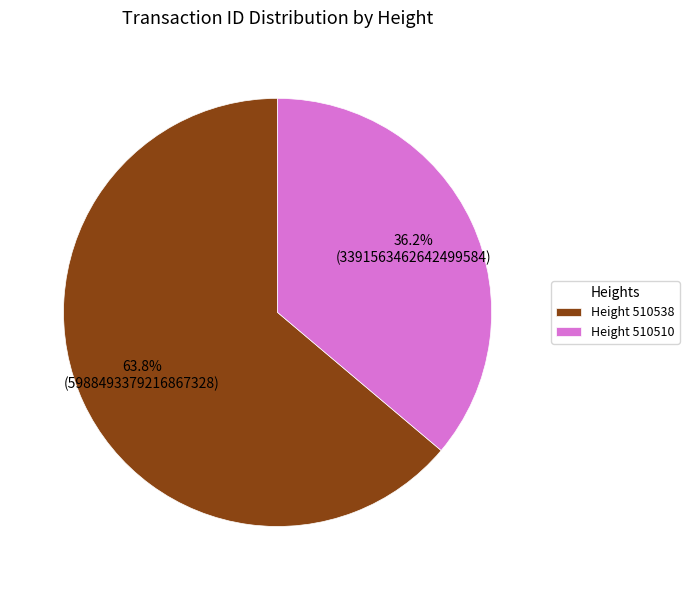

Rank the categories by value from lowest to highest.

Height 510510, Height 510538